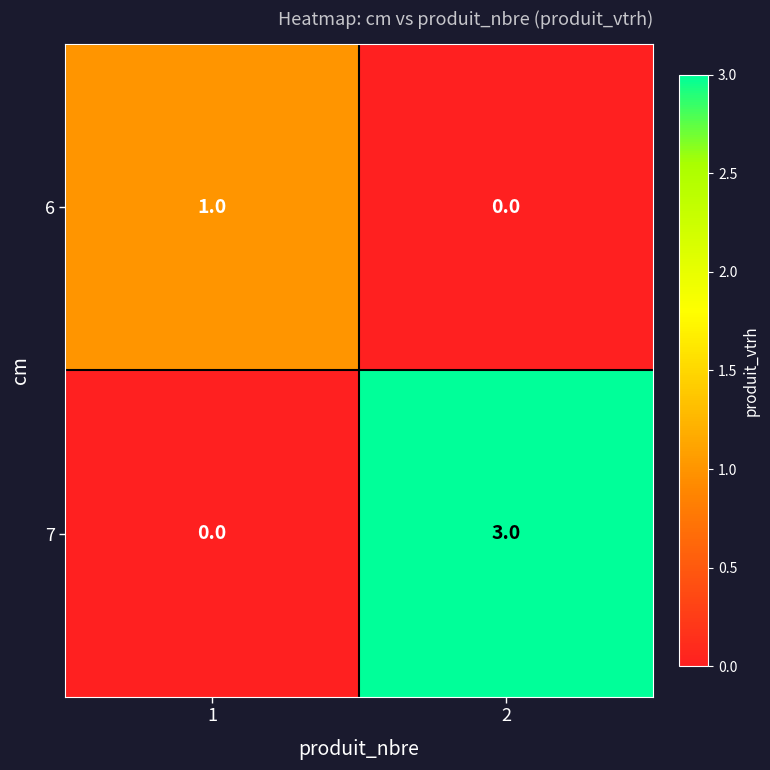

What is the greatest value displayed?

3